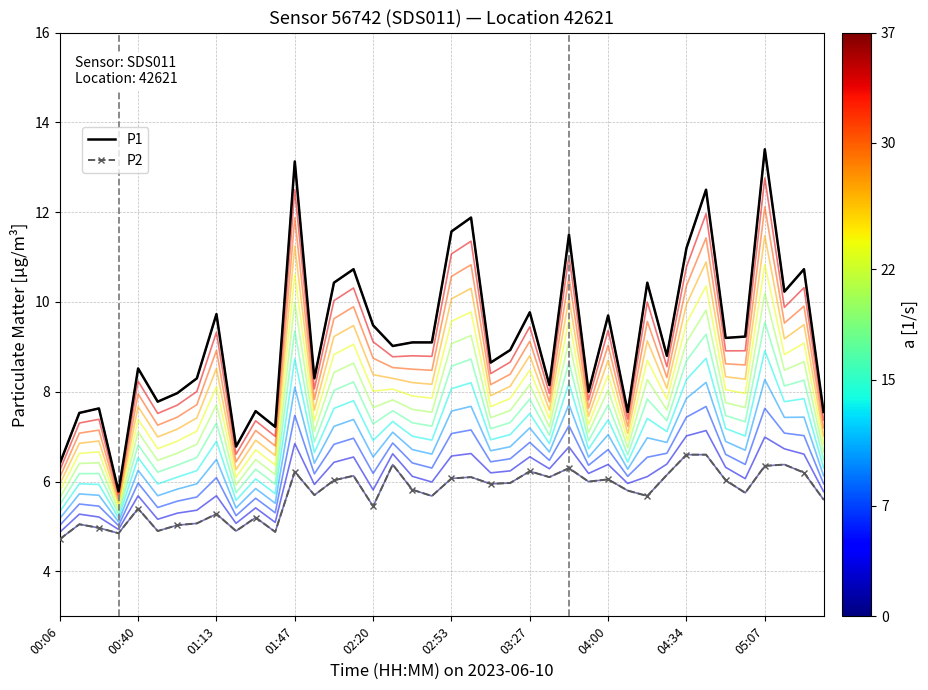

Is it true that P1 equals 12.5 at 25?

False